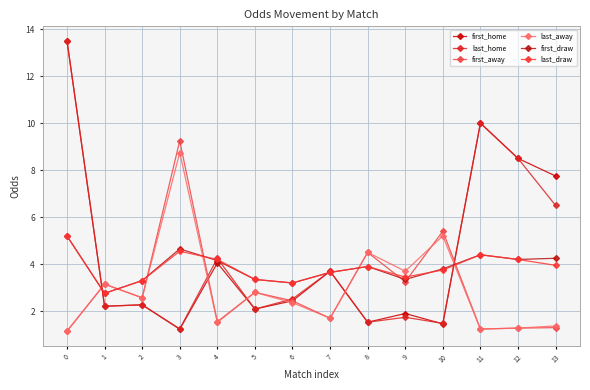

The first_away series shows 9.1 at 10. True or false?

False